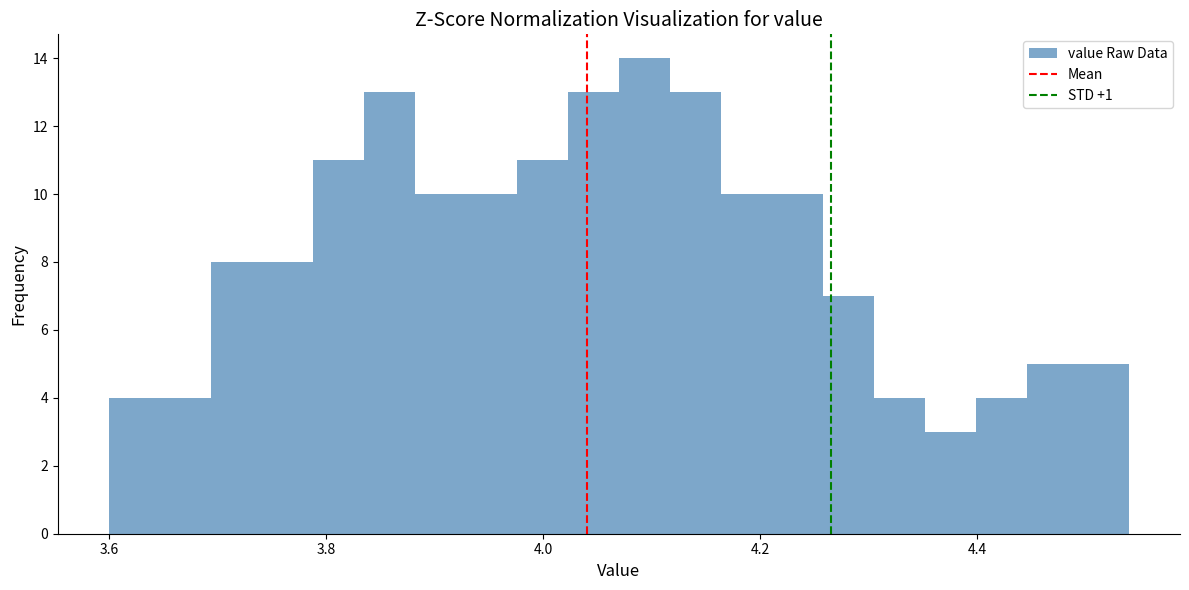

Read against the x-axis, roughly where is the centre of the tallest bar?

4.10